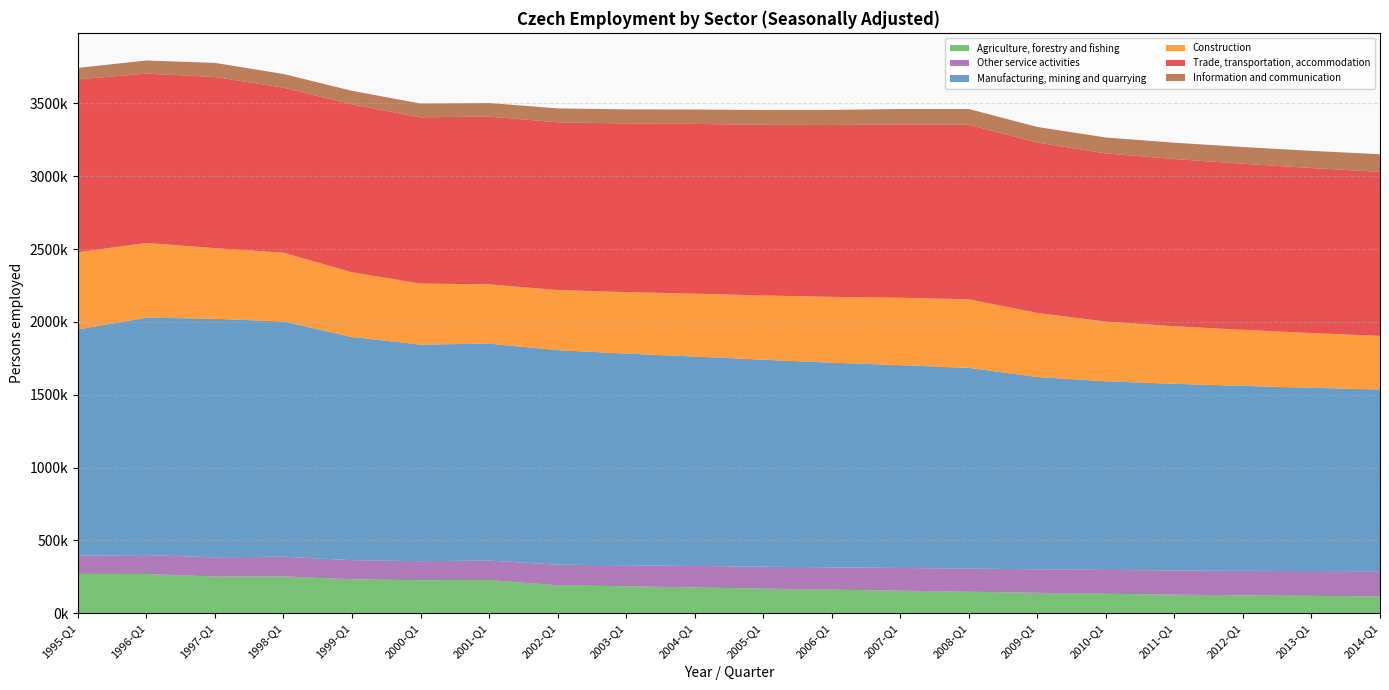

Reading left to right, what are all the values shown in this chart?

Agriculture, forestry and fishing: 1995-Q1=270322	1996-Q1=269634	1997-Q1=251821	1998-Q1=253060	1999-Q1=233321	2000-Q1=226667	2001-Q1=228018	2002-Q1=192092	2003-Q1=185444	2004-Q1=177043	2005-Q1=169418	2006-Q1=162079	2007-Q1=155023	2008-Q1=147696	2009-Q1=140520	2010-Q1=133750	2011-Q1=127800	2012-Q1=122950	2013-Q1=119300	2014-Q1=115800
Other service activities: 1995-Q1=125174	1996-Q1=129719	1997-Q1=132501	1998-Q1=135098	1999-Q1=131213	2000-Q1=130807	2001-Q1=133865	2002-Q1=141183	2003-Q1=144200	2004-Q1=147500	2005-Q1=150200	2006-Q1=153100	2007-Q1=156000	2008-Q1=158900	2009-Q1=161200	2010-Q1=163500	2011-Q1=165800	2012-Q1=168100	2013-Q1=170400	2014-Q1=172700
Manufacturing, mining and quarrying: 1995-Q1=1552938	1996-Q1=1629809	1997-Q1=1637607	1998-Q1=1615015	1999-Q1=1531814	2000-Q1=1486986	2001-Q1=1489324	2002-Q1=1473090	2003-Q1=1453000	2004-Q1=1438000	2005-Q1=1421000	2006-Q1=1405000	2007-Q1=1392000	2008-Q1=1378000	2009-Q1=1320000	2010-Q1=1295000	2011-Q1=1282000	2012-Q1=1270000	2013-Q1=1258000	2014-Q1=1248000
Construction: 1995-Q1=530030	1996-Q1=513079	1997-Q1=484855	1998-Q1=472006	1999-Q1=445095	2000-Q1=419065	2001-Q1=406671	2002-Q1=412660	2003-Q1=422000	2004-Q1=432000	2005-Q1=441000	2006-Q1=452000	2007-Q1=463000	2008-Q1=471000	2009-Q1=440000	2010-Q1=410000	2011-Q1=395000	2012-Q1=385000	2013-Q1=376000	2014-Q1=368000
Trade, transportation, accommodation: 1995-Q1=1187459	1996-Q1=1162839	1997-Q1=1175239	1998-Q1=1133317	1999-Q1=1151949	2000-Q1=1141360	2001-Q1=1152513	2002-Q1=1151737	2003-Q1=1158000	2004-Q1=1165000	2005-Q1=1172000	2006-Q1=1180000	2007-Q1=1190000	2008-Q1=1198000	2009-Q1=1170000	2010-Q1=1155000	2011-Q1=1148000	2012-Q1=1140000	2013-Q1=1133000	2014-Q1=1126000
Information and communication: 1995-Q1=78291	1996-Q1=90009	1997-Q1=96594	1998-Q1=93918	1999-Q1=93322	2000-Q1=94603	2001-Q1=92804	2002-Q1=95367	2003-Q1=97000	2004-Q1=99000	2005-Q1=101000	2006-Q1=103500	2007-Q1=106000	2008-Q1=108500	2009-Q1=107000	2010-Q1=109000	2011-Q1=112000	2012-Q1=115000	2013-Q1=118000	2014-Q1=121000